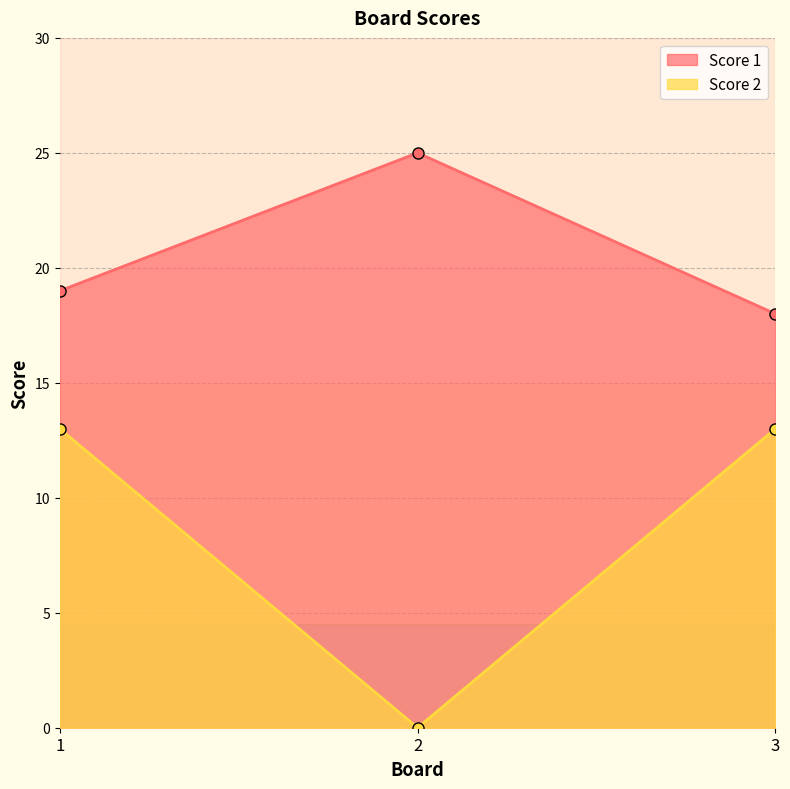

At 3, list the series in order from smallest to largest.

Score 2, Score 1